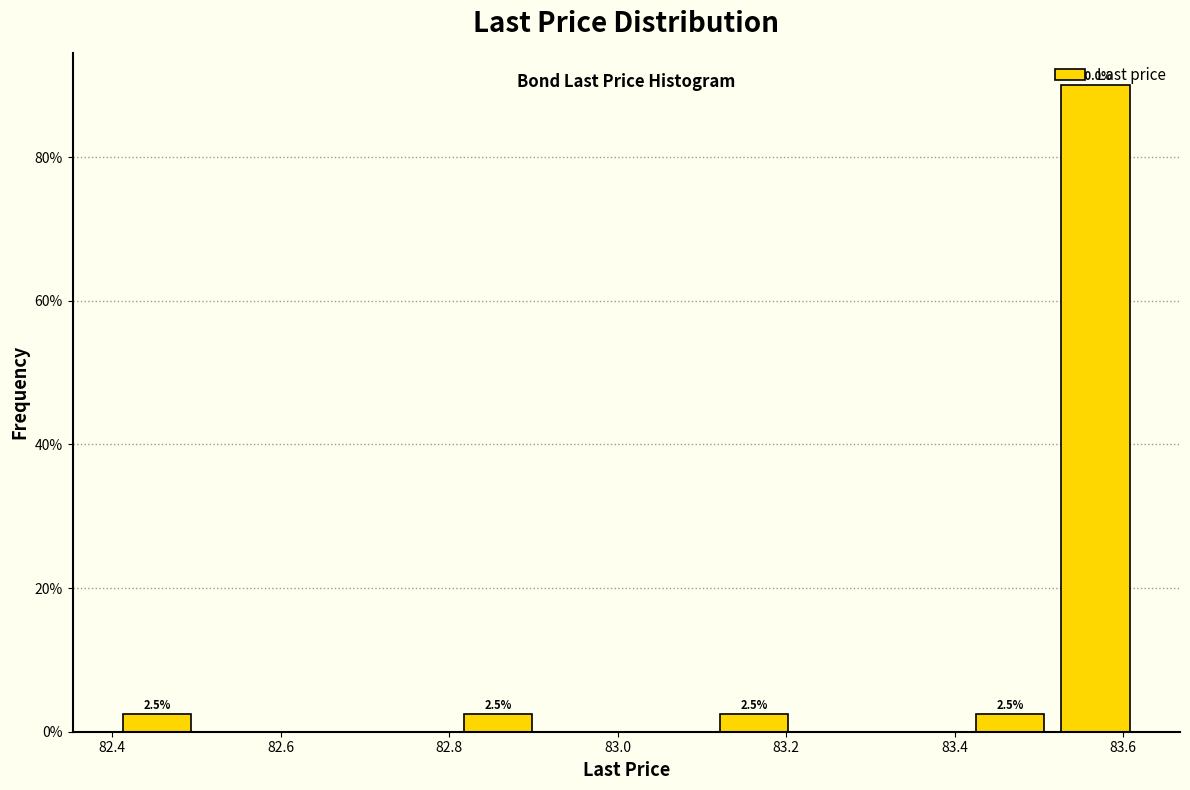

Over which range of the x-axis is the bar tallest?

83.52 to 83.62